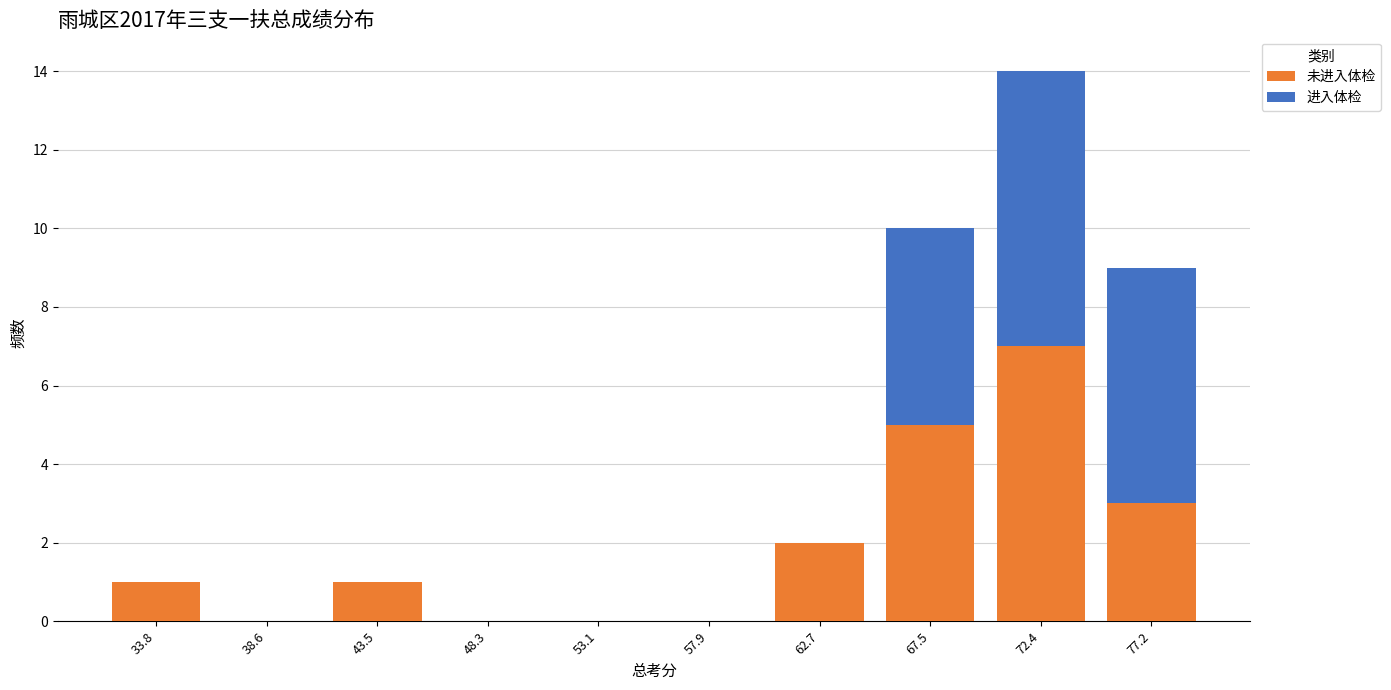

What is the total height of the stacked bar covering 70.0 to 75.0 on the x-axis? Neither the bar edges nor the heights are printed on the chart, so give them approximately, as read against the axes.

14